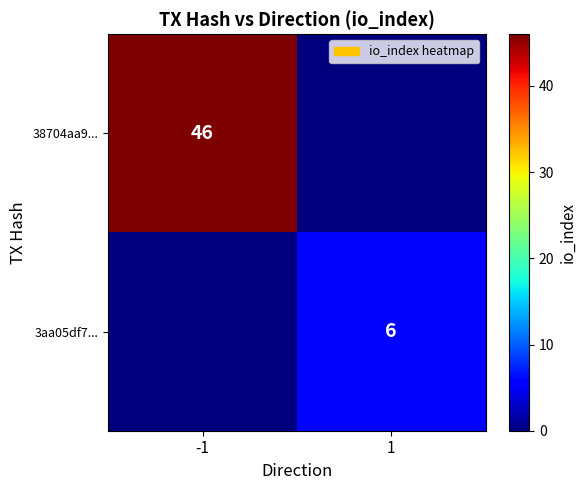

True or false: 3aa05df7... has a value of 6 at 1.

True